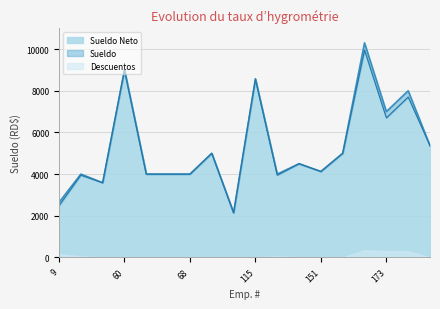

True or false: Sueldo Neto and Sueldo intersect in this chart.

False